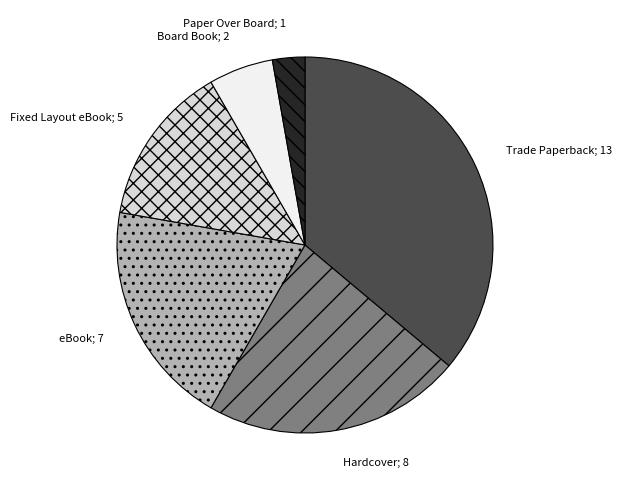

Does any single category account for the majority?

No